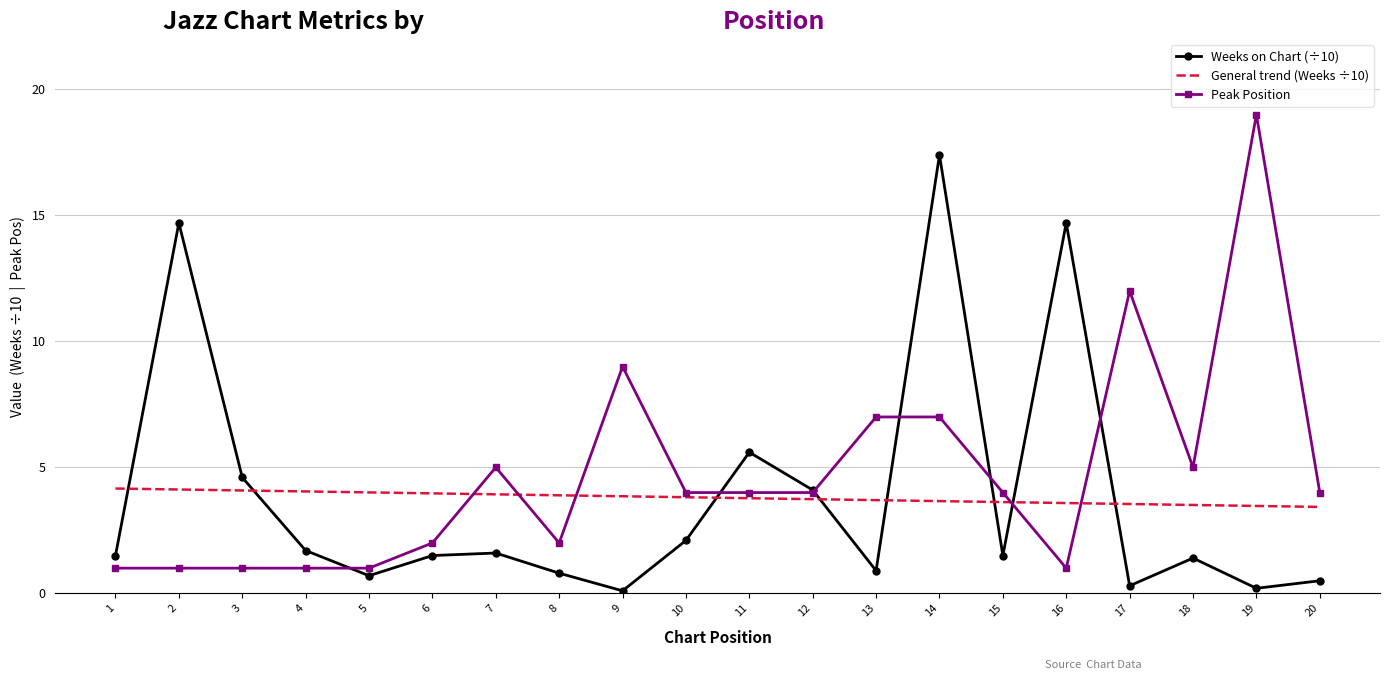

Rank the series by their maximum value, from highest to lowest.

Peak Position, Weeks on Chart (÷10), General trend (Weeks ÷10)